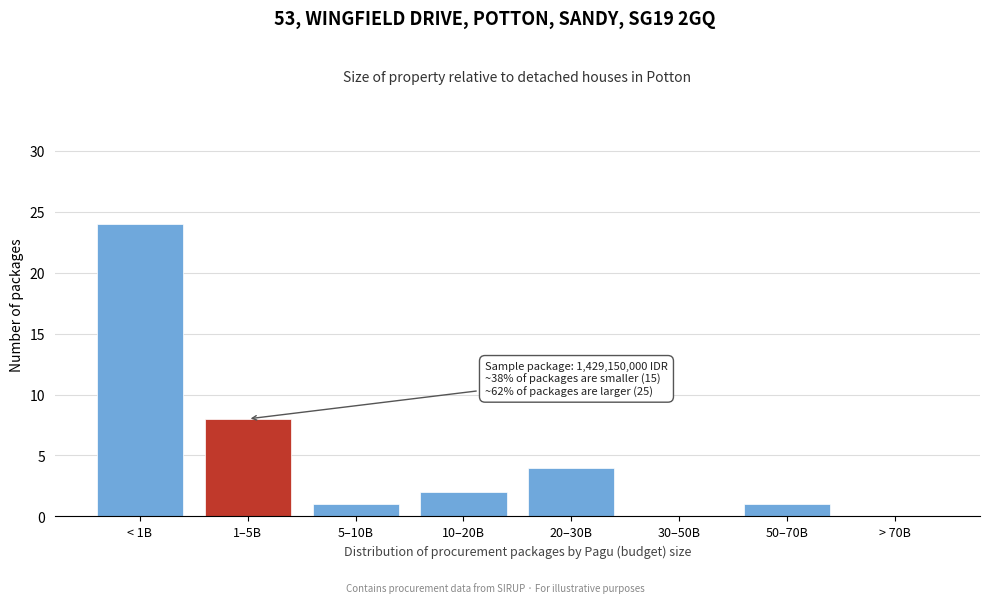

Reading left to right, list all the values displayed in this chart.

< 1B=24	1–5B=8	5–10B=1	10–20B=2	20–30B=4	30–50B=0	50–70B=1	> 70B=0